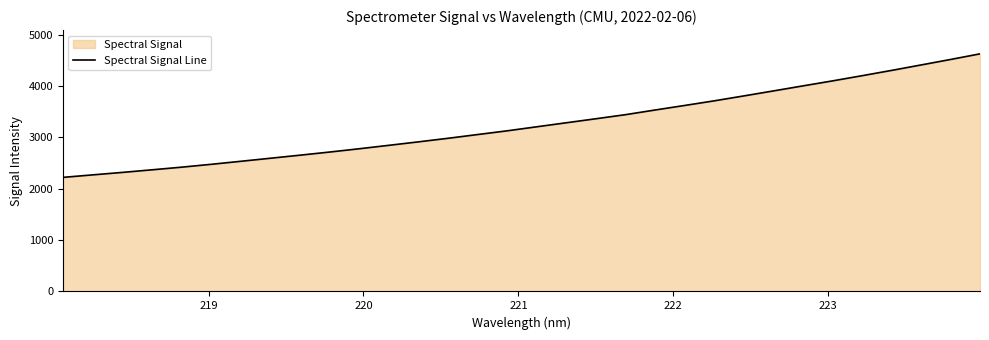

What is the difference between the maximum and minimum values?

2404.6